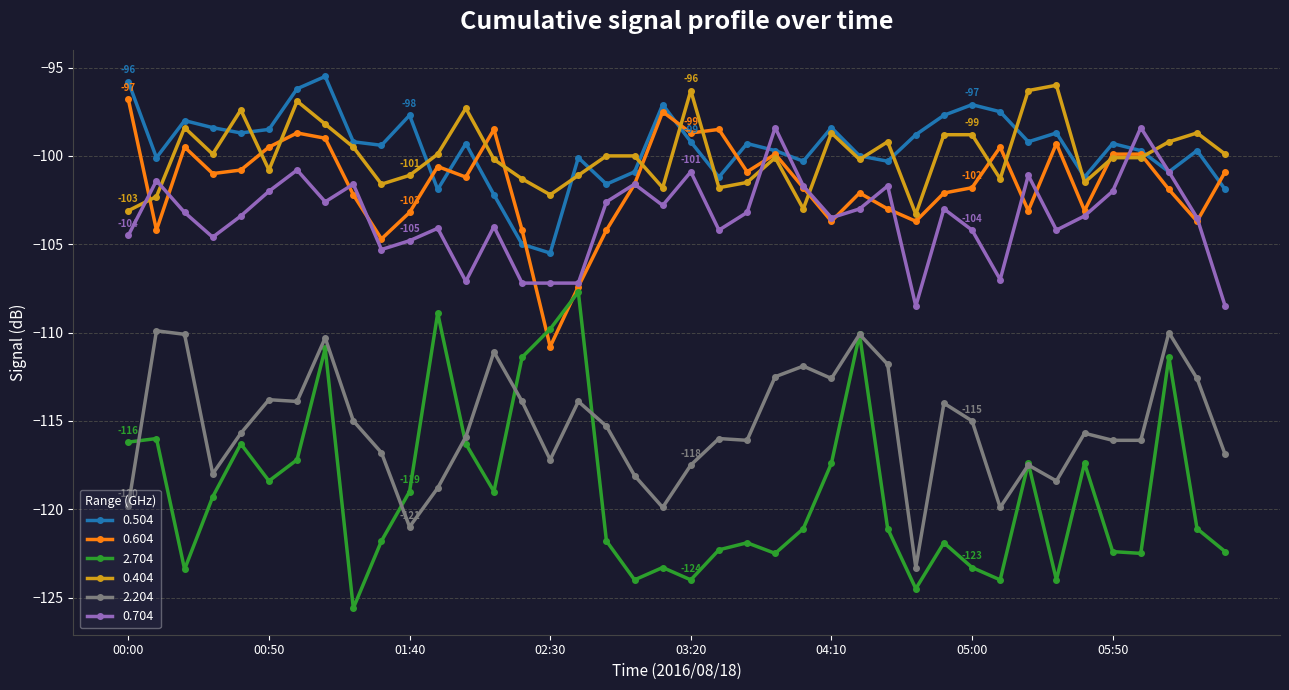

True or false: 0.404 and 2.204 cross at least once.

False